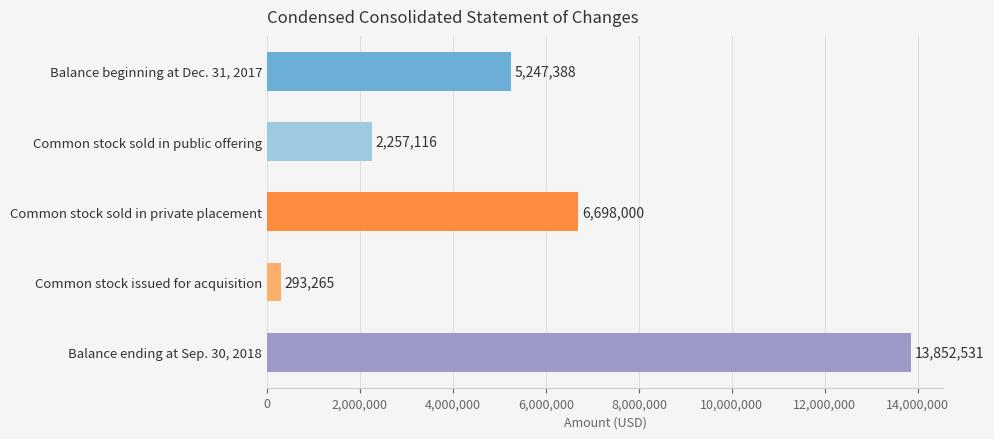

The value at Common stock sold in private placement is 6698000. True or false?

True